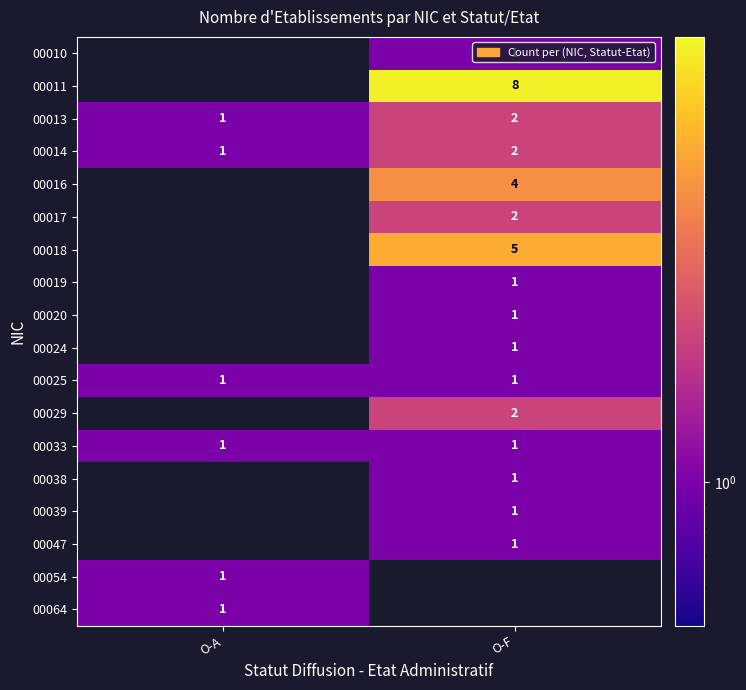

The value of 00011 at O-F is 12. True or false?

False